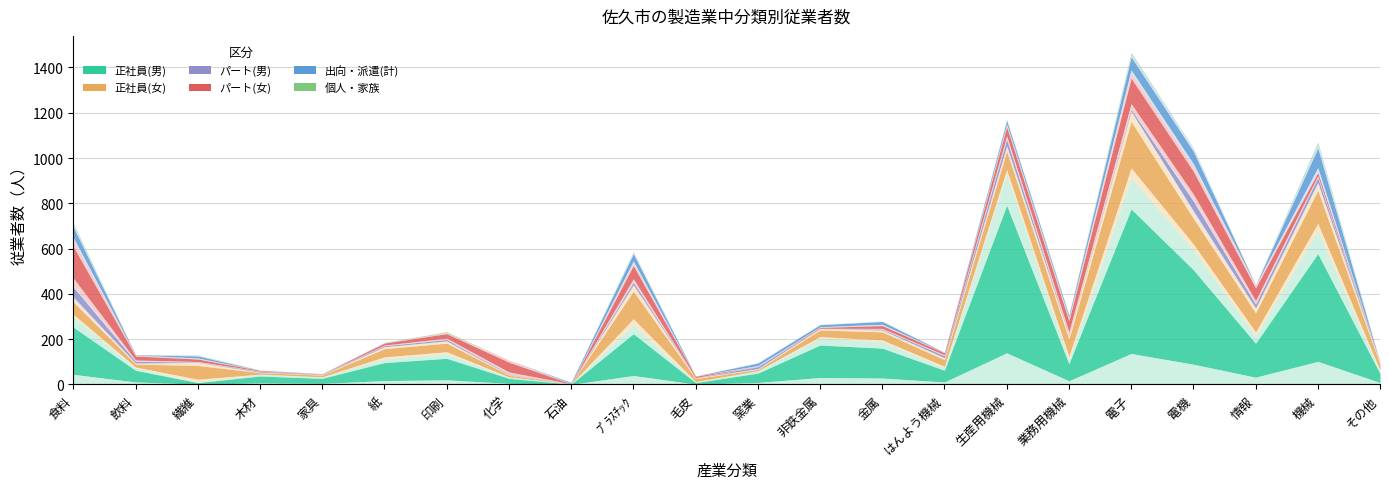

What is the label of the 16th point from the right?

印刷